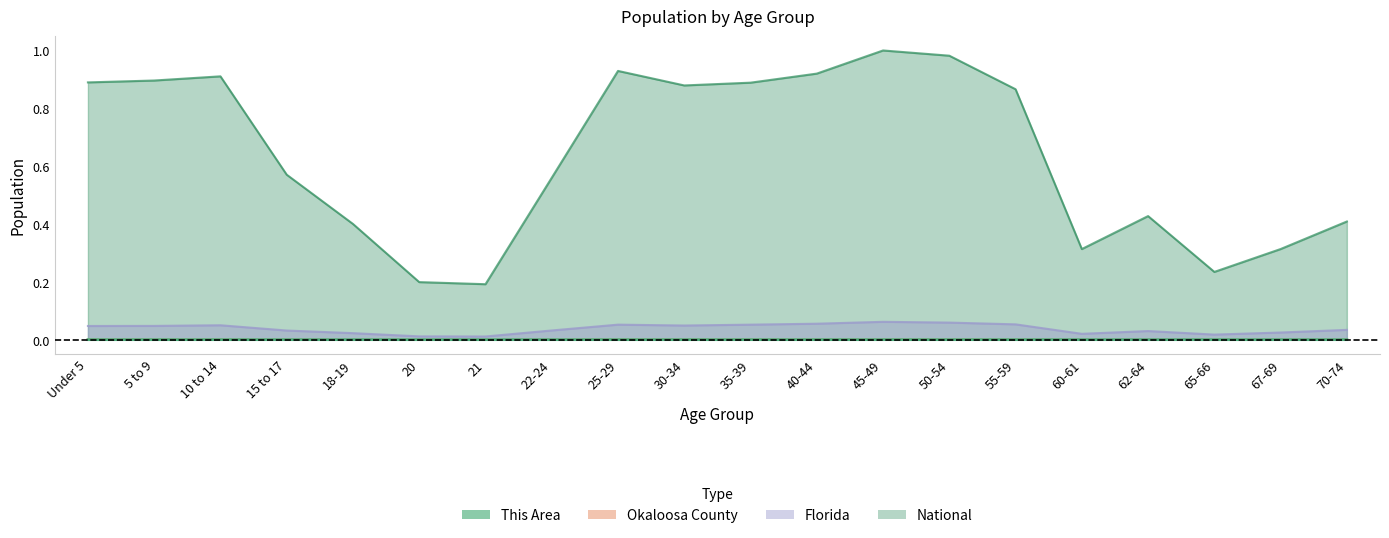

Does the chart have visible grid lines?

No